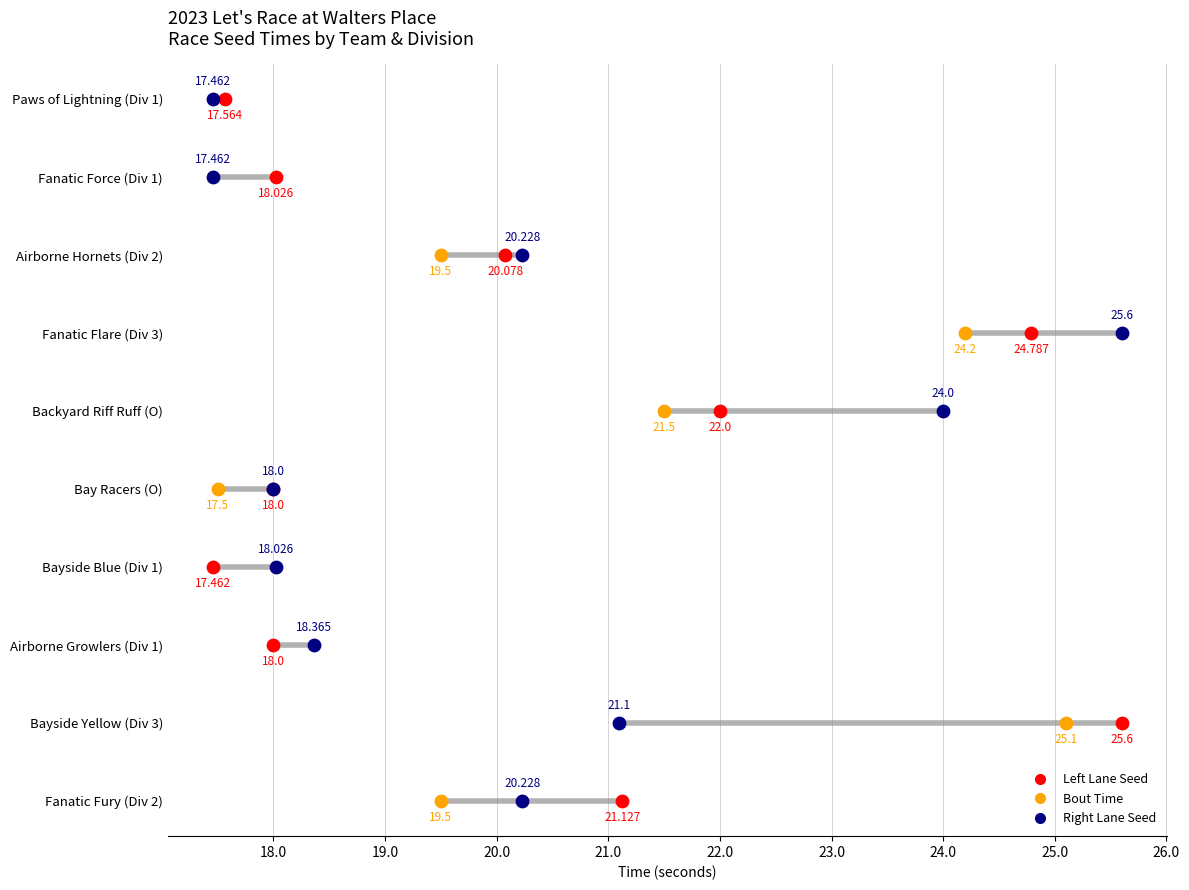

Which series reaches the maximum Y coordinate?

seed